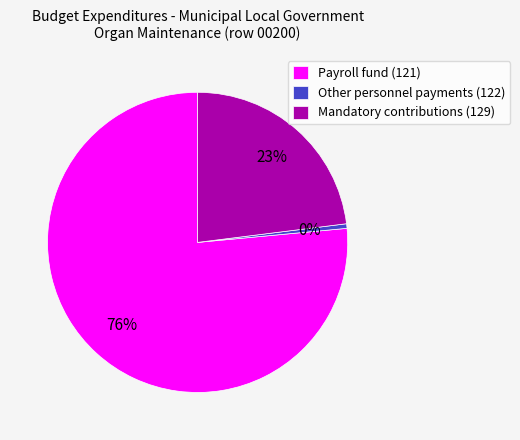

Which has a higher value, Other personnel payments (122) or Payroll fund (121)?

Payroll fund (121)